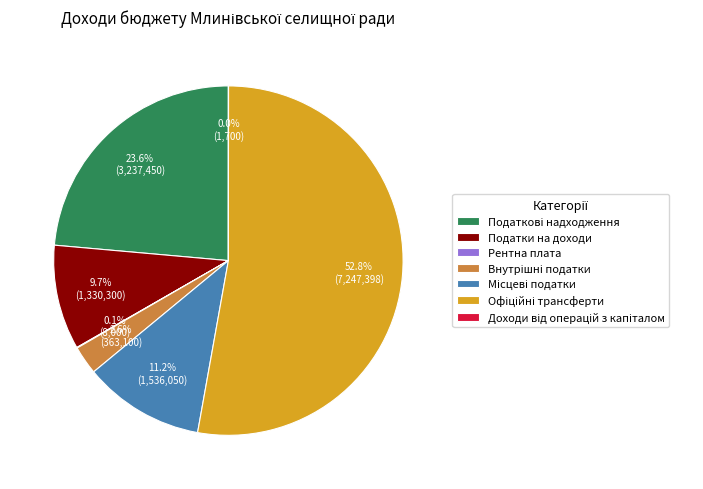

Is there a majority slice in this chart?

Yes